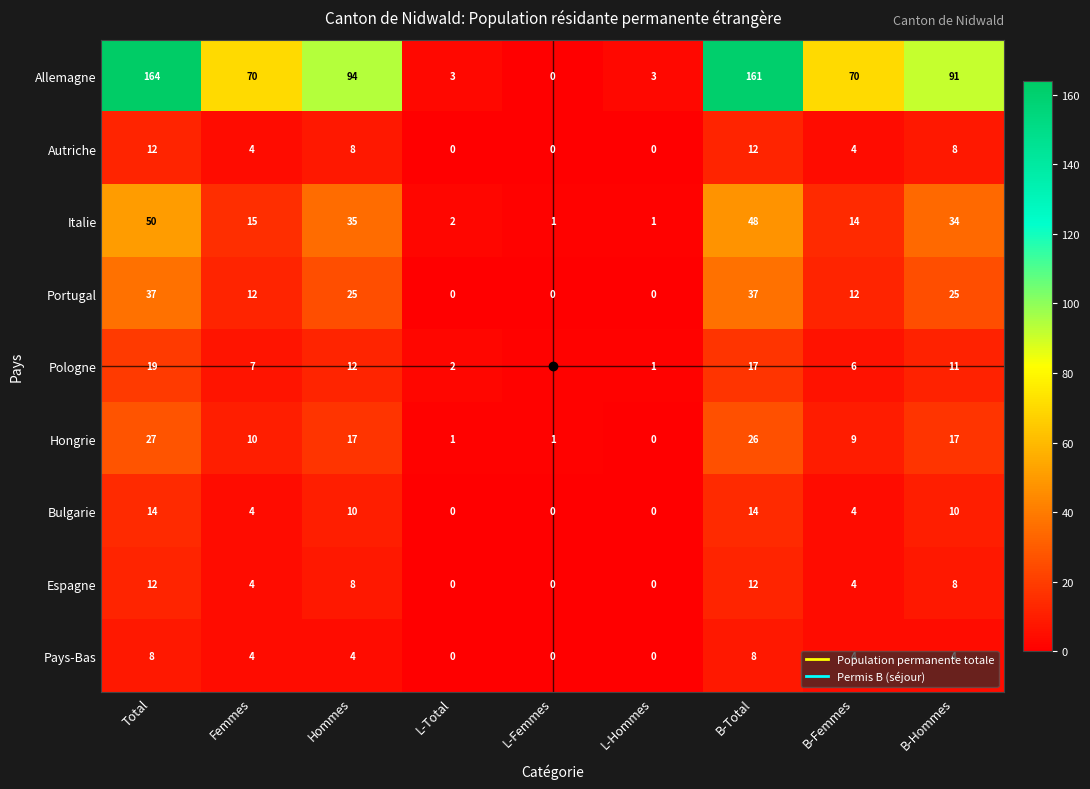

Which category has the highest value in the Allemagne series?

Total